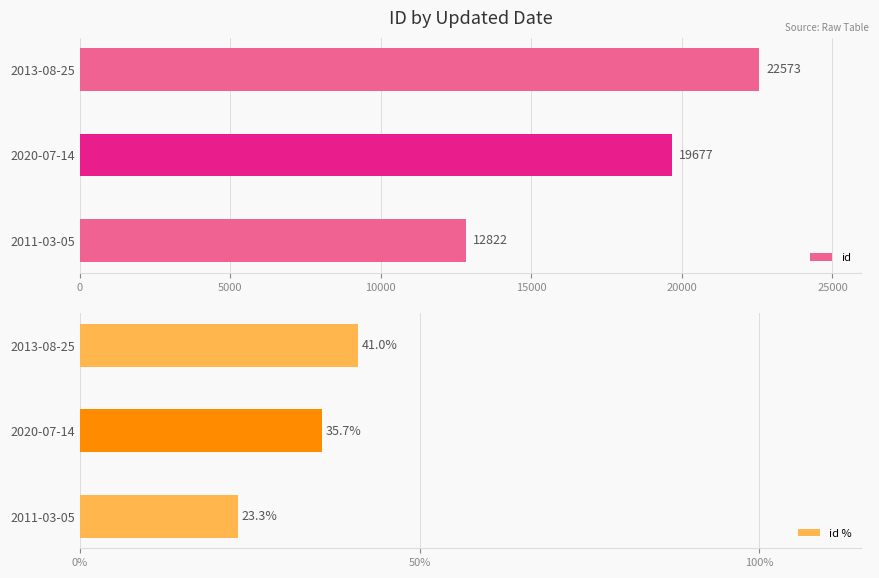

Rank the categories by id % value from highest to lowest.

2013-08-25, 2020-07-14, 2011-03-05